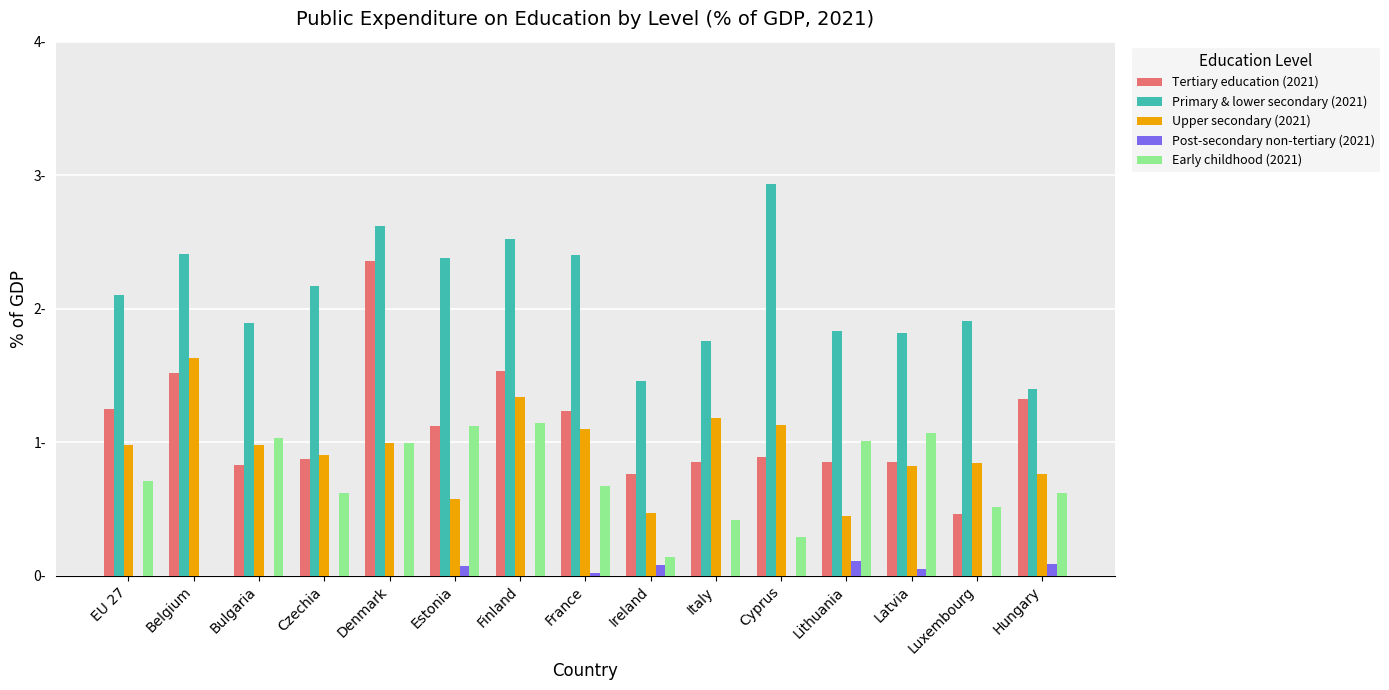

Which series has the largest range (max minus min)?

Tertiary education (2021)